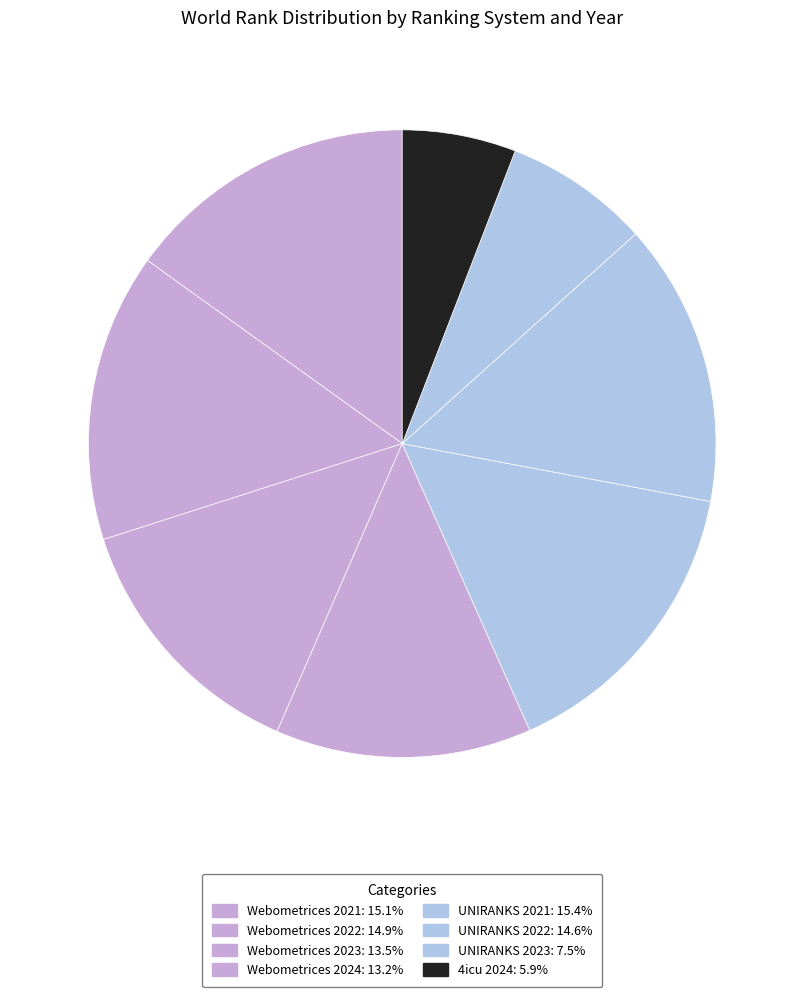

Is there any slice that represents more than half of the pie?

No